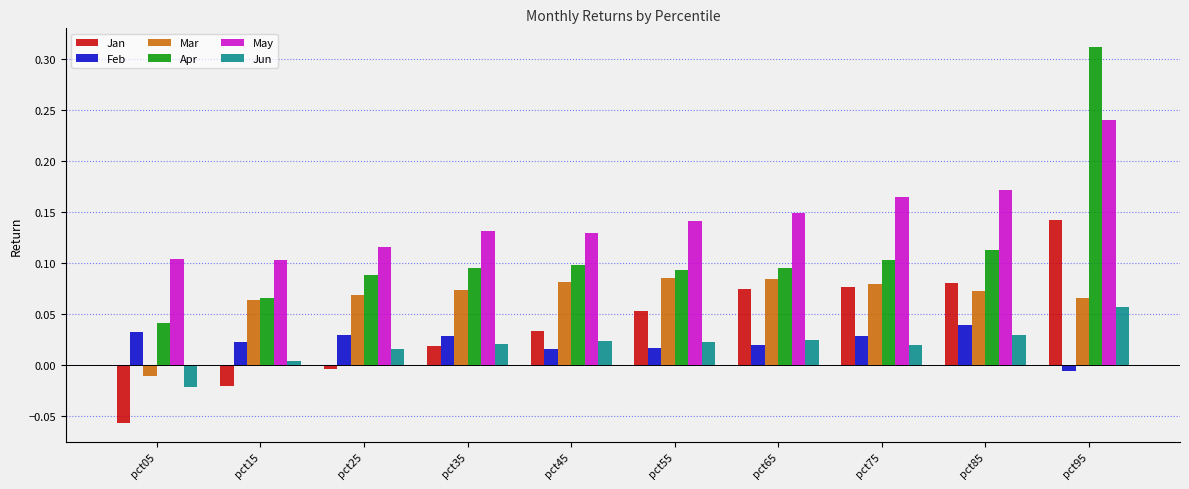

Which category has the lowest value in the Mar series?

pct05